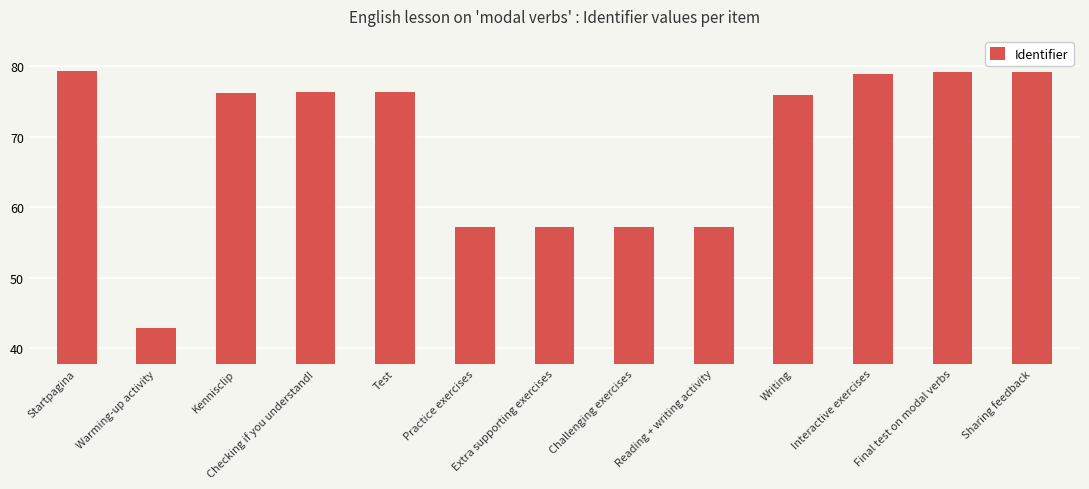

What is the value of the 3rd bar from the left?

76.2